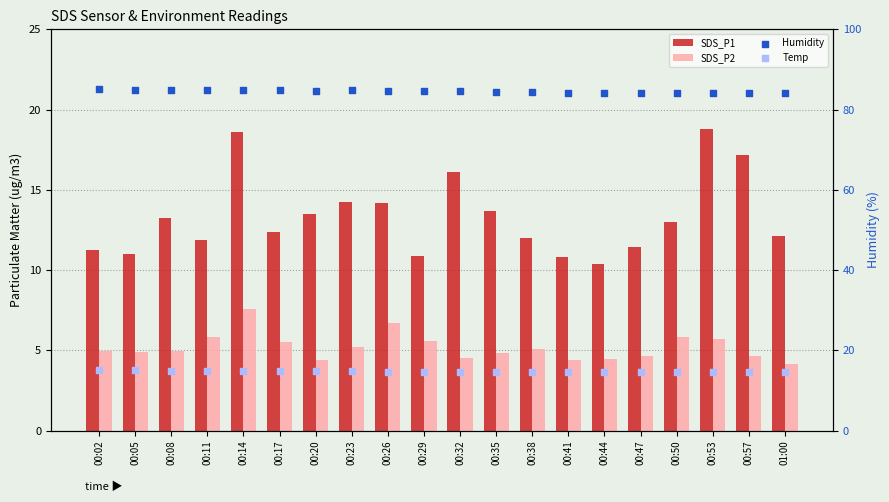

Which series has the largest Y range (max minus min)?

SDS_P1